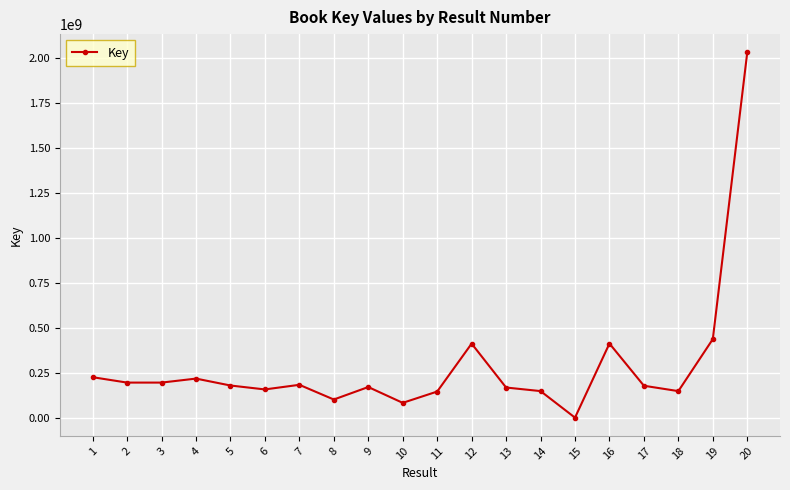

True or false: there are more than 2 points higher than both neighbors.

True